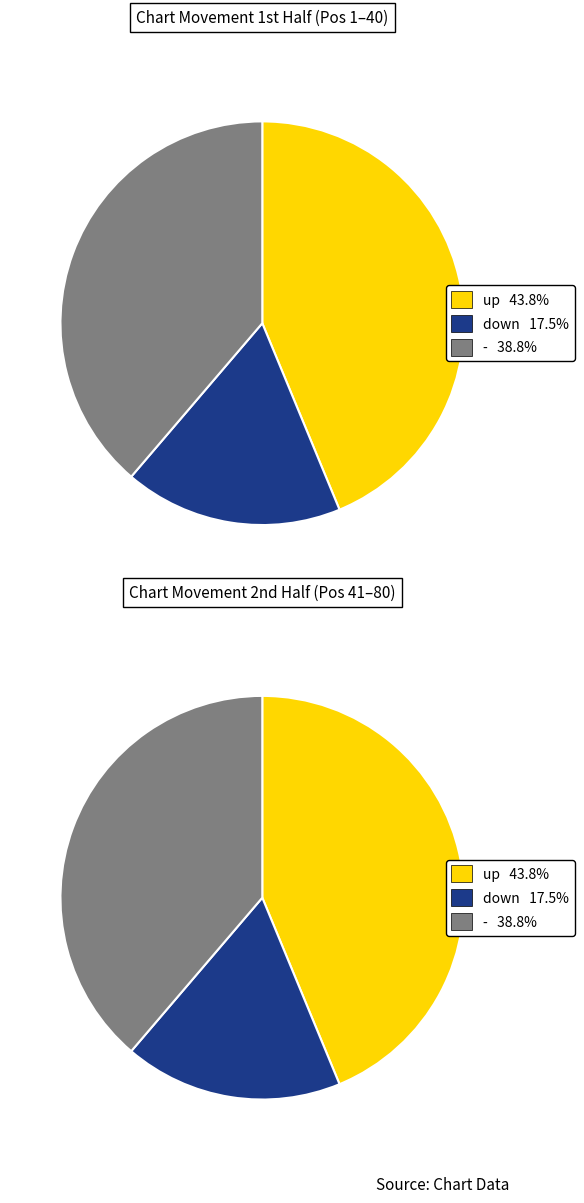

To the nearest percent, what is the difference between the largest and smallest slice percentages?

26%